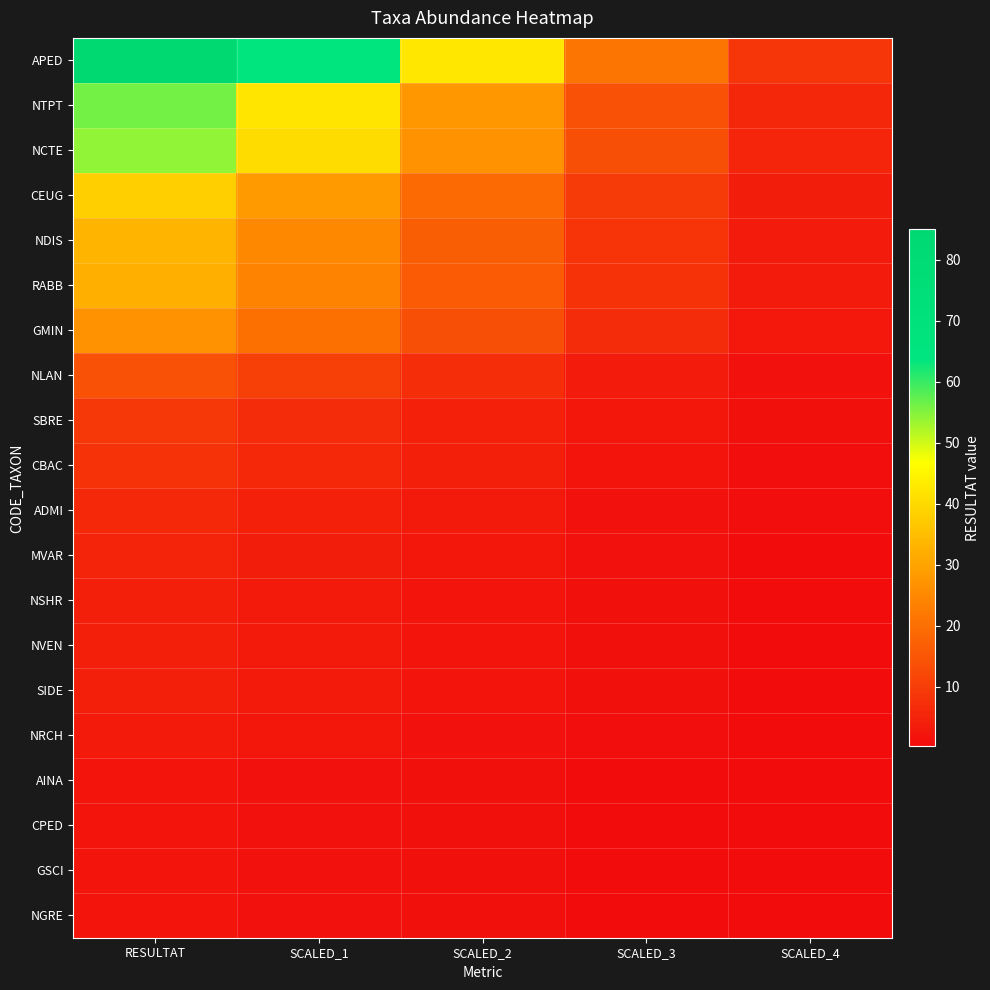

Rank the series by their maximum value, from lowest to highest.

AINA, CPED, GSCI, NGRE, NRCH, NSHR, NVEN, SIDE, MVAR, ADMI, CBAC, SBRE, NLAN, GMIN, RABB, NDIS, CEUG, NCTE, NTPT, APED